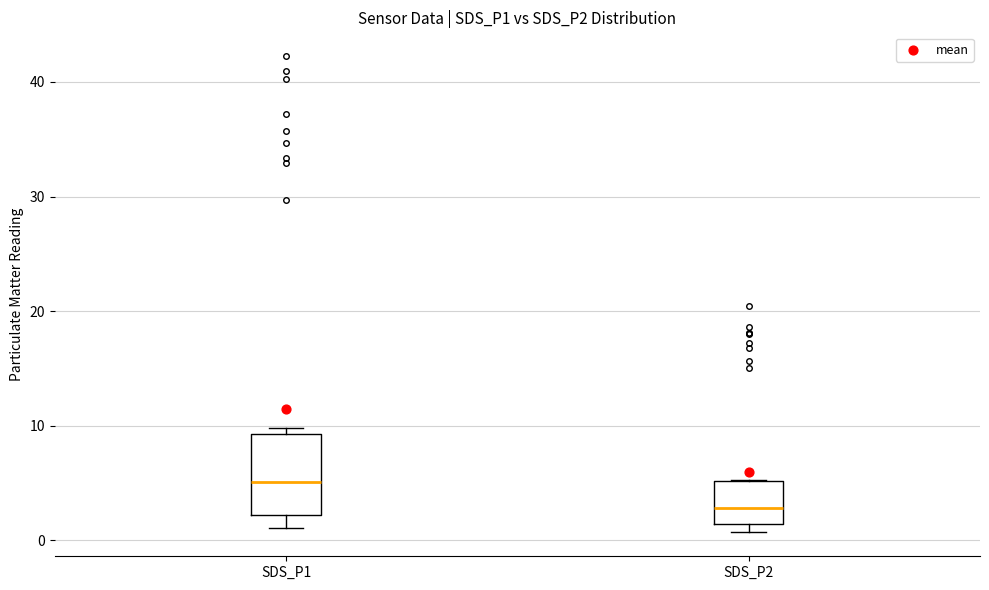

Reading left to right, read every box against the y-axis: the position of its median line, the range the box covers, and the ends of its whiskers. The values are not printed on the chart, so give them approximately, as read against the axis.

SDS_P1: median 5, box 2 to 9, whiskers 1 to 10
SDS_P2: median 3, box 1 to 5, whiskers 1 (just below the box's lower edge) to 5